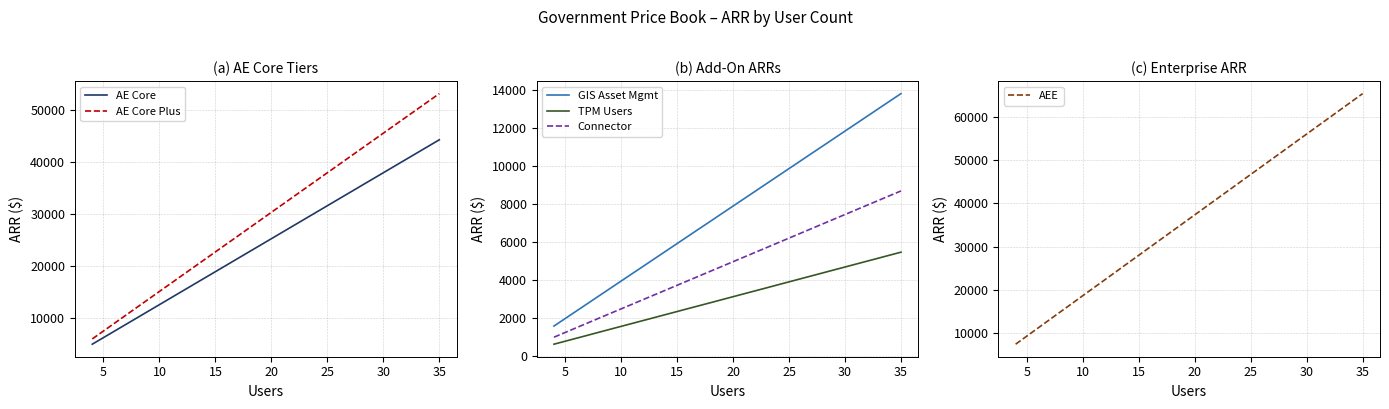

How many lines are shown in the chart?

6